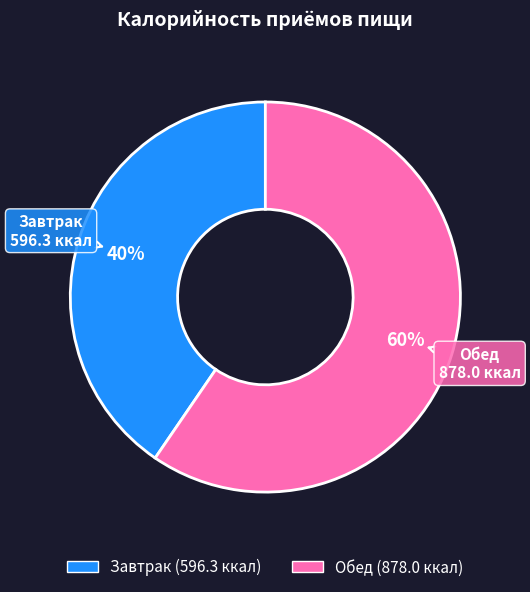

Count the number of slices in the pie.

2